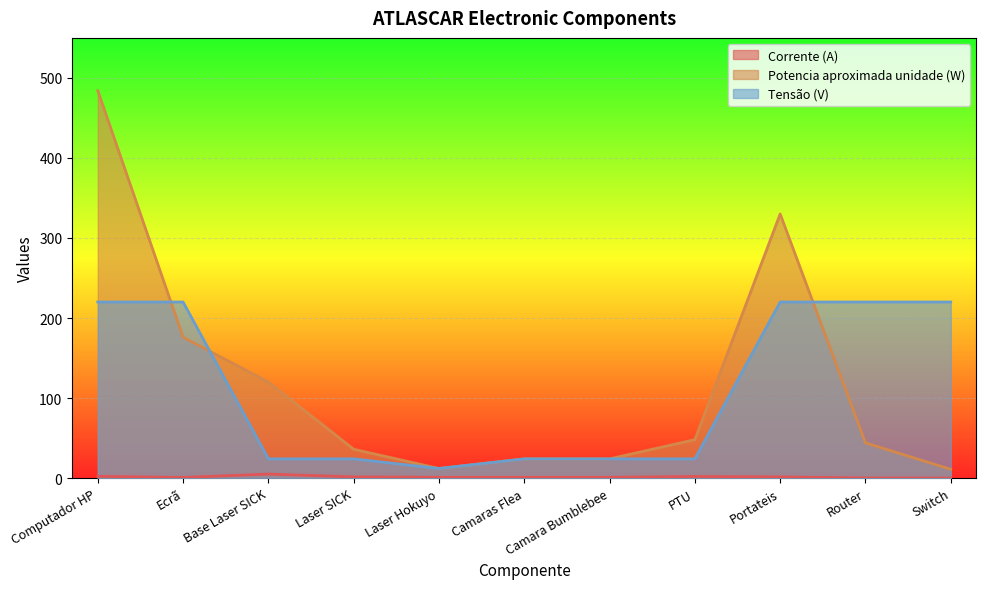

How many data points in Corrente (A) are less than 1?

3